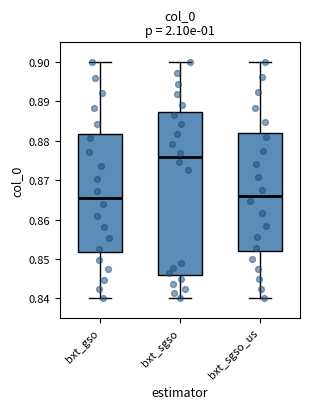

Reading left to right, read every box against the y-axis: the position of its median line, the range the box covers, and the ends of its whiskers. The values are not printed on the chart, so give them approximately, as read against the axis.

bxt_gso: median 0.866, box 0.852 to 0.882, whiskers 0.840 to 0.900
bxt_sgso: median 0.876, box 0.846 to 0.887, whiskers 0.840 to 0.900
bxt_sgso_us: median 0.866, box 0.852 to 0.882, whiskers 0.840 to 0.900